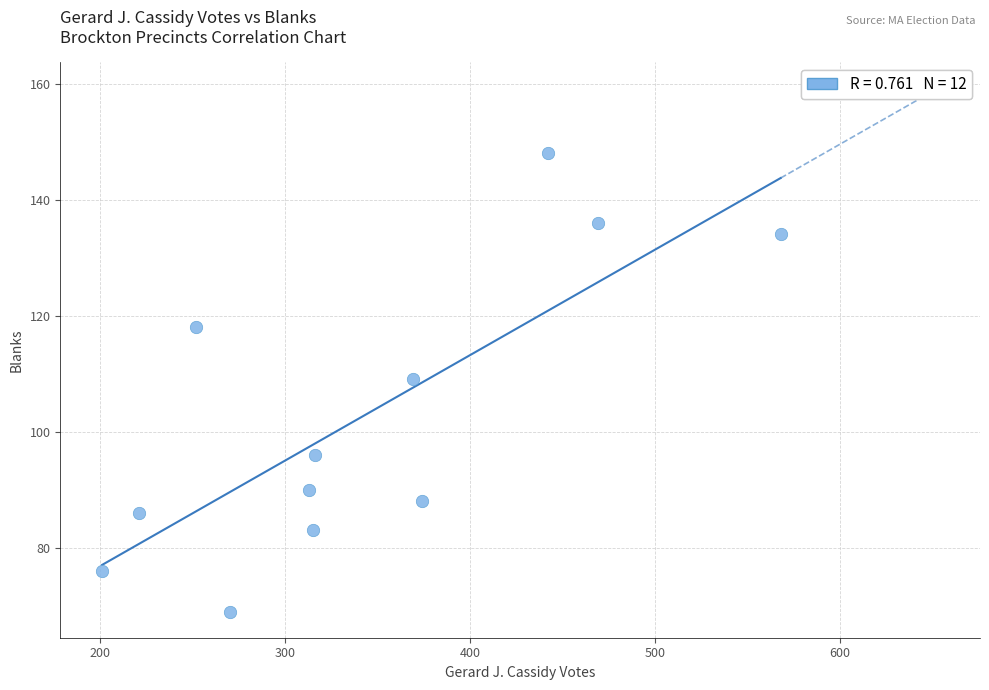

What is the range of Y values (max minus min)?

79